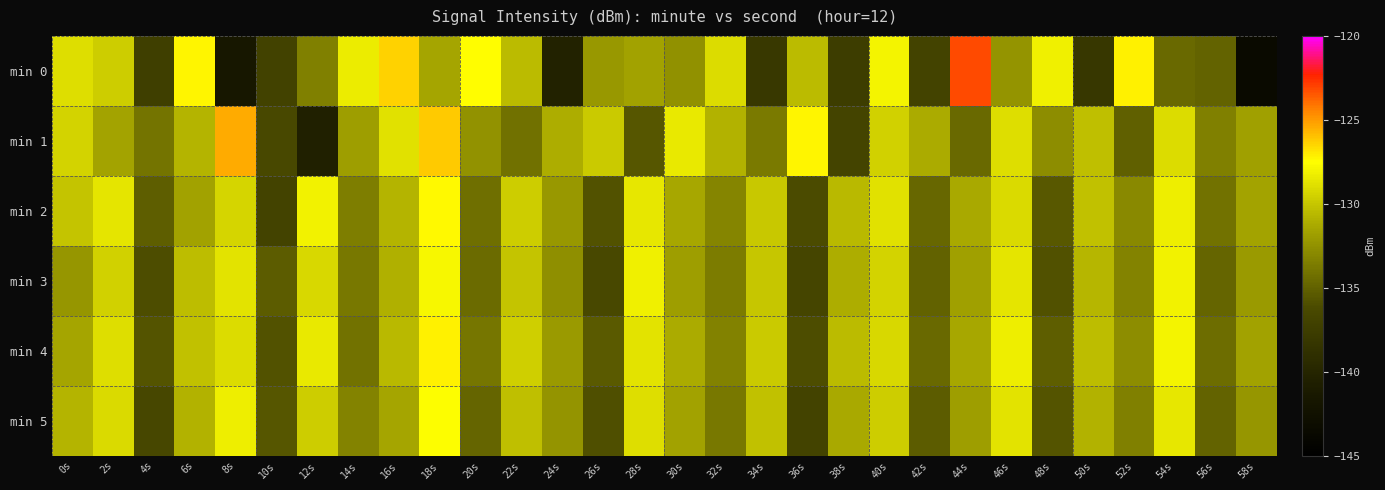

Reading right to left, extract all data points from this chart.

min 0: 58s=-143.4	56s=-134.9	54s=-134.6	52s=-127.2	50s=-138.2	48s=-128.1	46s=-132.3	44s=-123.2	42s=-137.0	40s=-128.0	38s=-137.6	36s=-130.5	34s=-138.0	32s=-129.0	30s=-132.5	28s=-131.7	26s=-132.1	24s=-140.4	22s=-130.5	20s=-127.5	18s=-131.4	16s=-126.4	14s=-128.3	12s=-133.4	10s=-137.0	8s=-141.6	6s=-127.3	4s=-137.3	2s=-129.7	0s=-128.9
min 1: 58s=-131.8	56s=-133.4	54s=-129.0	52s=-135.1	50s=-130.3	48s=-132.7	46s=-128.9	44s=-134.6	42s=-131.2	40s=-129.5	38s=-136.8	36s=-127.3	34s=-133.7	32s=-130.9	30s=-128.4	28s=-135.6	26s=-129.8	24s=-131.1	22s=-134.2	20s=-132.5	18s=-126.2	16s=-128.8	14s=-131.8	12s=-140.6	10s=-136.4	8s=-125.4	6s=-130.8	4s=-134.0	2s=-131.5	0s=-129.4
min 2: 58s=-131.6	56s=-134.1	54s=-128.3	52s=-132.9	50s=-130.2	48s=-135.5	46s=-129.1	44s=-131.3	42s=-134.7	40s=-128.8	38s=-130.6	36s=-136.2	34s=-129.9	32s=-133.1	30s=-131.4	28s=-128.5	26s=-135.8	24s=-132.2	22s=-129.7	20s=-134.3	18s=-127.4	16s=-130.8	14s=-133.5	12s=-128.1	10s=-136.9	8s=-129.3	6s=-131.7	4s=-135.2	2s=-128.6	0s=-130.1
min 3: 58s=-132.1	56s=-134.8	54s=-128.1	52s=-133.2	50s=-130.7	48s=-135.9	46s=-128.6	44s=-131.8	42s=-135.0	40s=-129.4	38s=-131.1	36s=-136.7	34s=-130.0	32s=-133.6	30s=-131.9	28s=-128.2	26s=-136.4	24s=-132.6	22s=-130.1	20s=-134.5	18s=-127.9	16s=-131.0	14s=-133.8	12s=-129.2	10s=-135.3	8s=-128.7	6s=-130.4	4s=-136.1	2s=-129.5	0s=-132.3
min 4: 58s=-131.7	56s=-134.4	54s=-128.0	52s=-132.7	50s=-130.4	48s=-135.2	46s=-128.3	44s=-131.4	42s=-134.6	40s=-129.2	38s=-130.5	36s=-136.1	34s=-129.8	32s=-133.3	30s=-131.2	28s=-128.7	26s=-135.4	24s=-132.1	22s=-129.6	20s=-133.9	18s=-127.2	16s=-130.6	14s=-134.1	12s=-128.4	10s=-135.8	8s=-129.0	6s=-130.2	4s=-135.7	2s=-128.9	0s=-131.5
min 5: 58s=-132.3	56s=-134.9	54s=-128.5	52s=-133.4	50s=-130.9	48s=-135.7	46s=-128.7	44s=-131.9	42s=-135.3	40s=-129.7	38s=-131.3	36s=-136.9	34s=-130.2	32s=-133.8	30s=-131.7	28s=-128.9	26s=-136.0	24s=-132.4	22s=-130.3	20s=-134.8	18s=-127.6	16s=-131.5	14s=-133.2	12s=-129.7	10s=-135.6	8s=-128.3	6s=-130.9	4s=-136.5	2s=-129.1	0s=-130.8